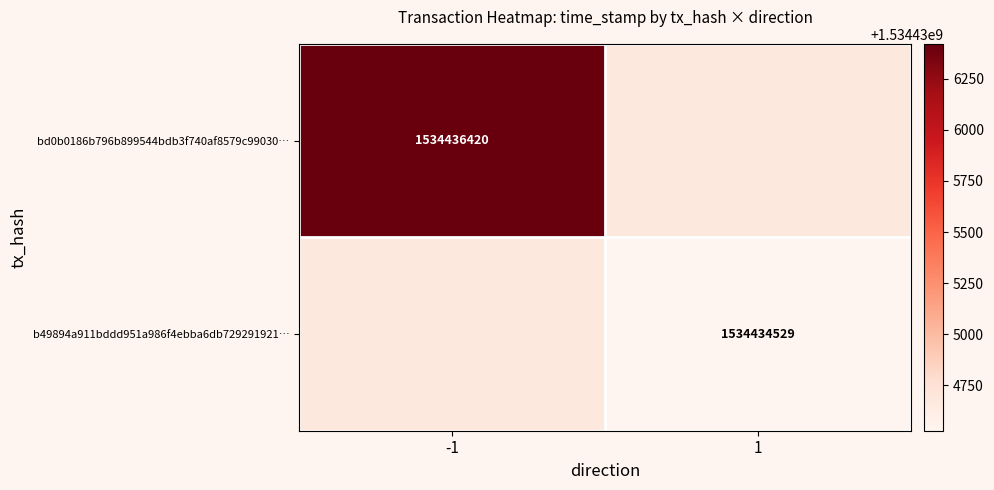

Is it true that bd0b0186b796b899544bdb3f740af8579c99030… equals 1534436420 at -1?

True